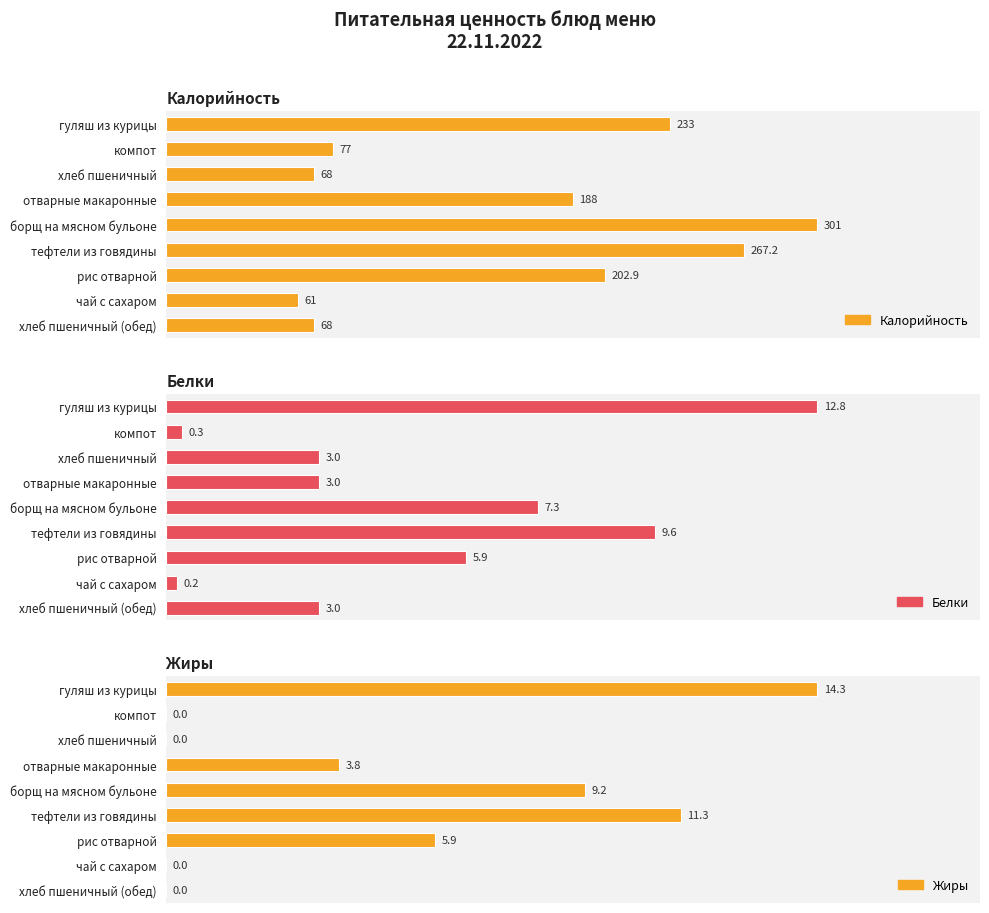

List the series in order of their peak value, highest first.

Калорийность, Жиры, Белки